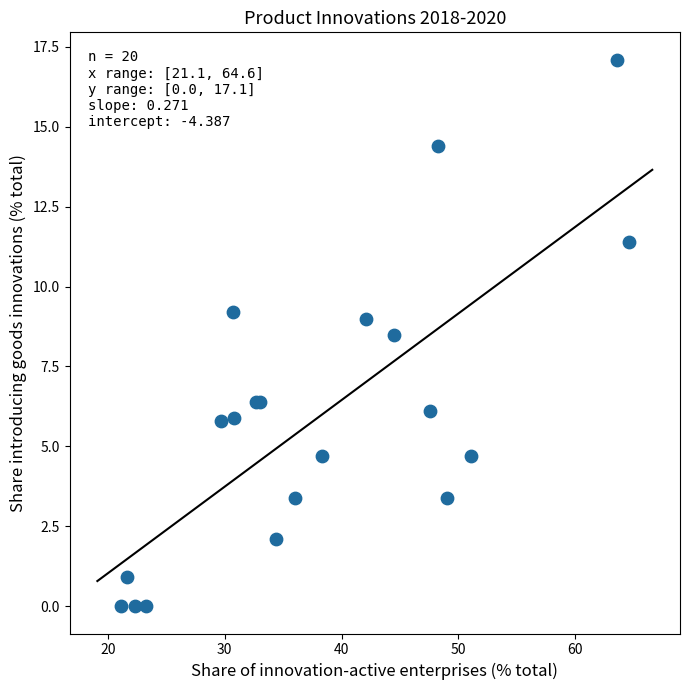

What Y value in the scatter plot is closest to 8?

8.5